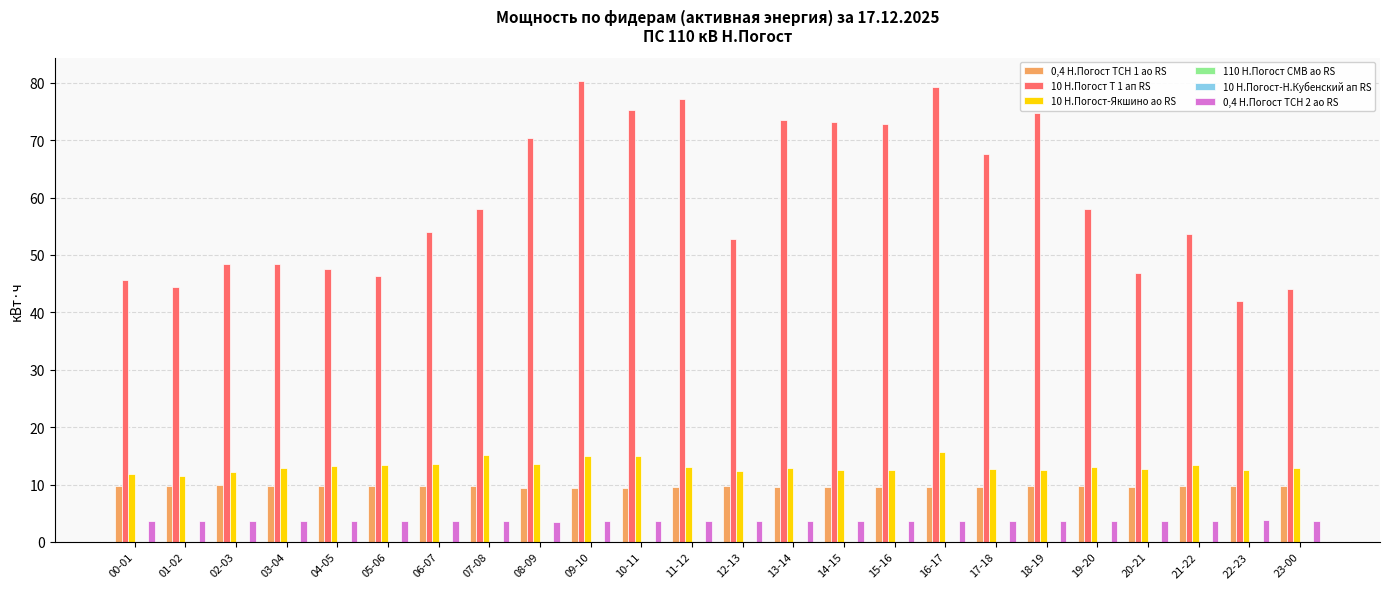

What are all the series names shown in the legend?

0,4 Н.Погост ТСН 1 ао RS, 10 Н.Погост Т 1 ап RS, 10 Н.Погост-Якшино ао RS, 110 Н.Погост СМВ ао RS, 10 Н.Погост-Н.Кубенский ап RS, 0,4 Н.Погост ТСН 2 ао RS